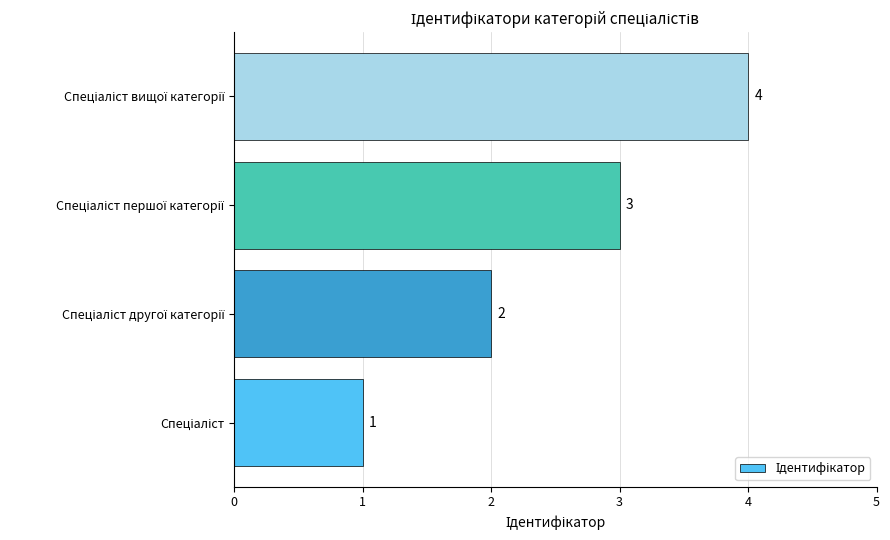

What is the greatest value displayed?

4